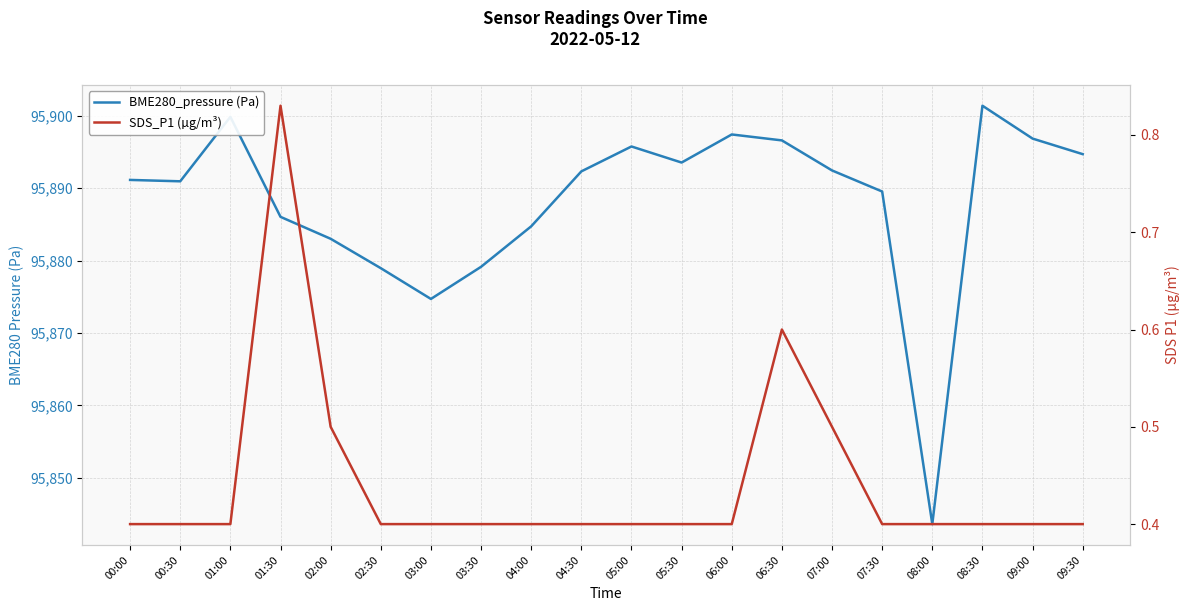

Between 06:30 and 05:30, which is larger?

06:30